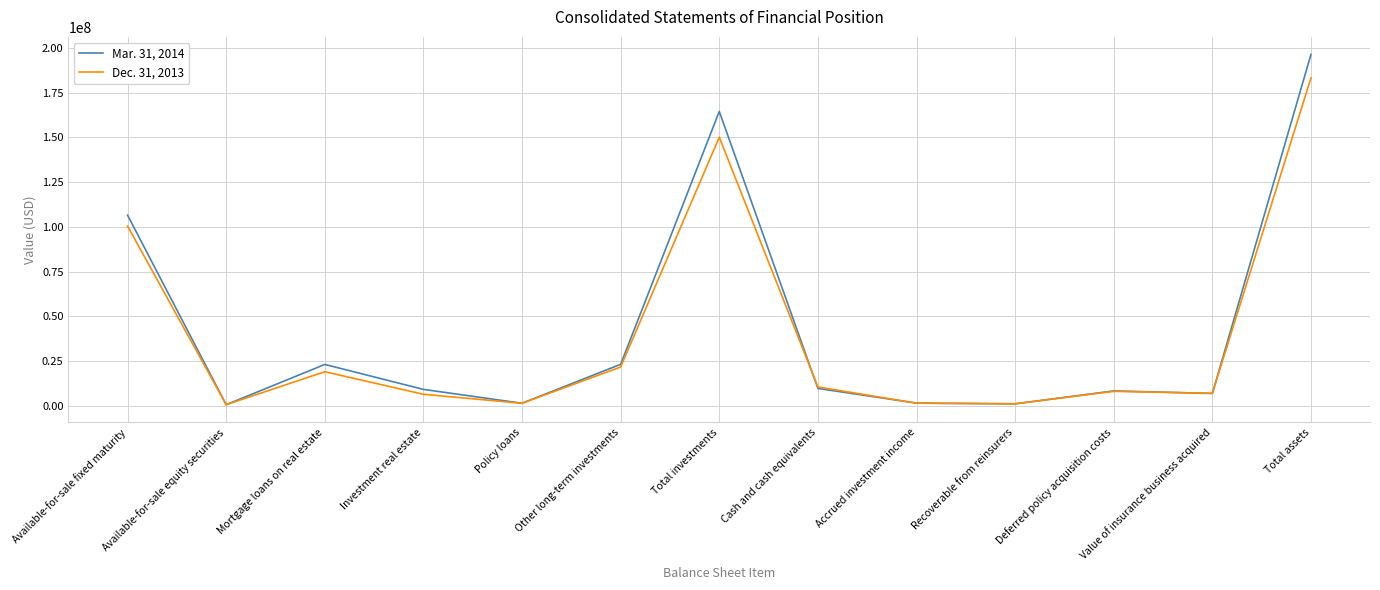

In Mar. 31, 2014, how many points are higher than both neighbors (excluding endpoints)?

3